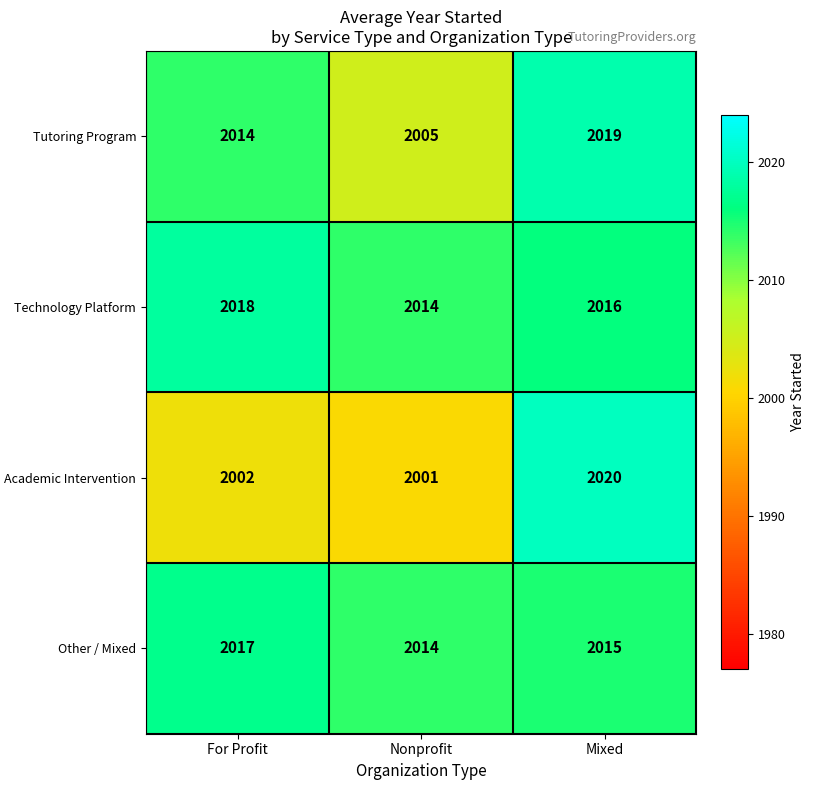

What is the total value across all series at For Profit?

8051